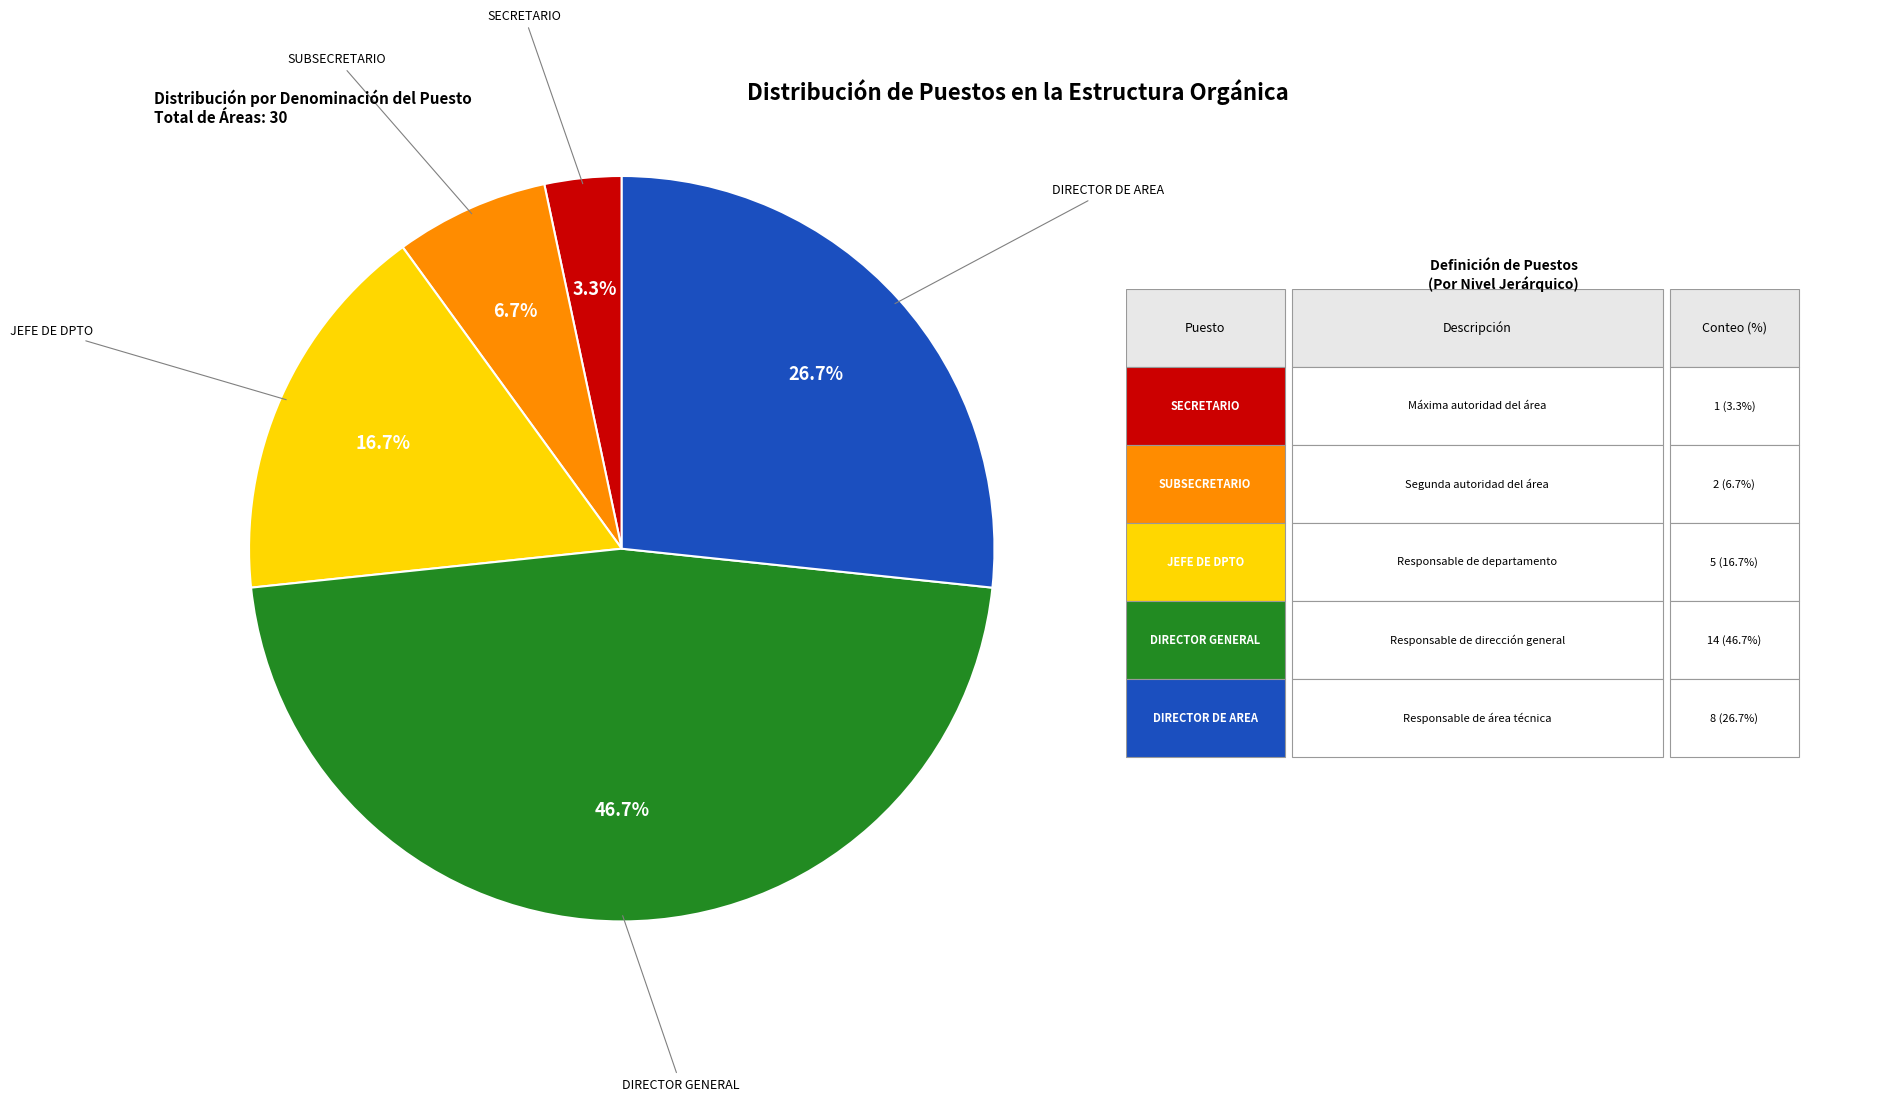

Does any single category account for the majority?

No